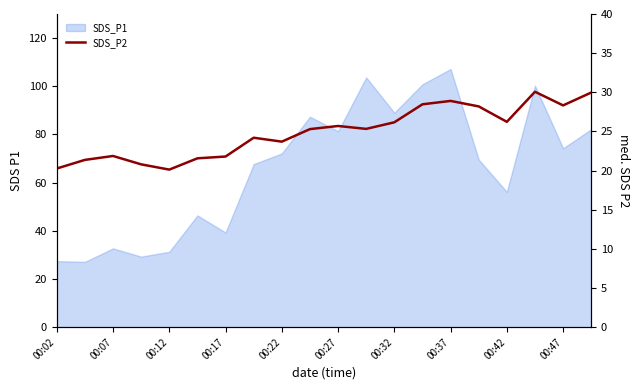

How many points are higher than both their immediate neighbors (excluding endpoints)?

5